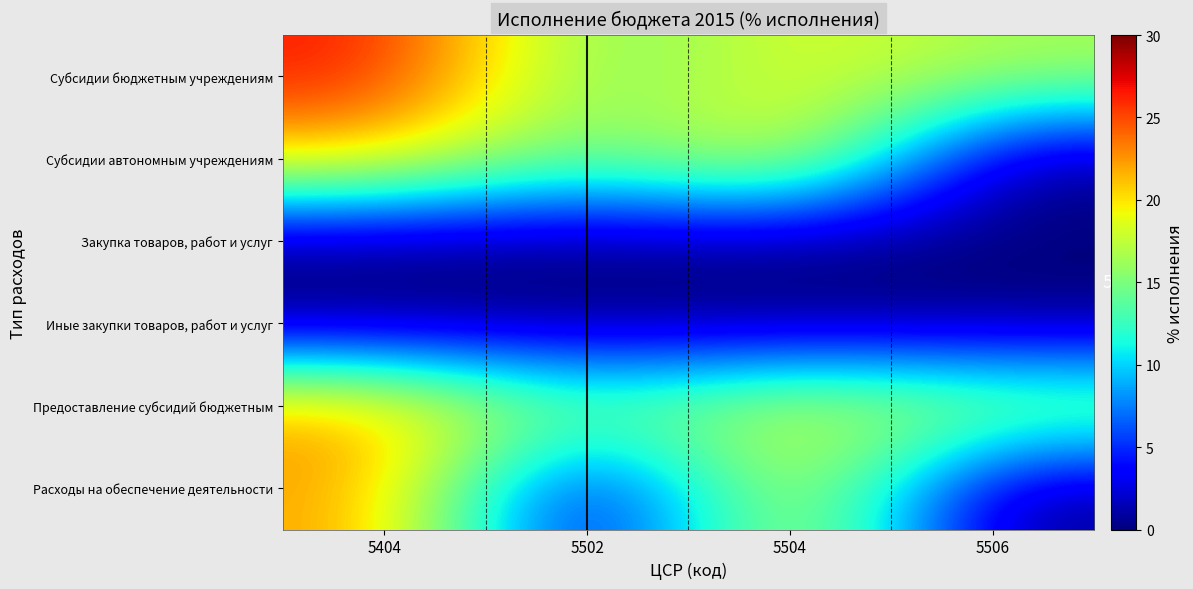

Reading left to right, list all the values displayed in this chart.

Субсидии бюджетным учреждениям: 5404=26.8	5502=14.1	5504=18.8	5506=16.7
Субсидии автономным учреждениям: 5404=20.7	5502=13.6	5504=20.6	5506=0.0
Закупка товаров, работ и услуг: 5404=0.0	5502=0.0	5504=0.0	5506=0.0
Иные закупки товаров, работ и услуг: 5404=0.0	5502=0.0	5504=0.0	5506=0.0
Предоставление субсидий бюджетным: 5404=22.4	5502=14.1	5504=18.8	5506=16.7
Расходы на обеспечение деятельности: 5404=22.4	5502=0.0	5504=20.6	5506=0.0